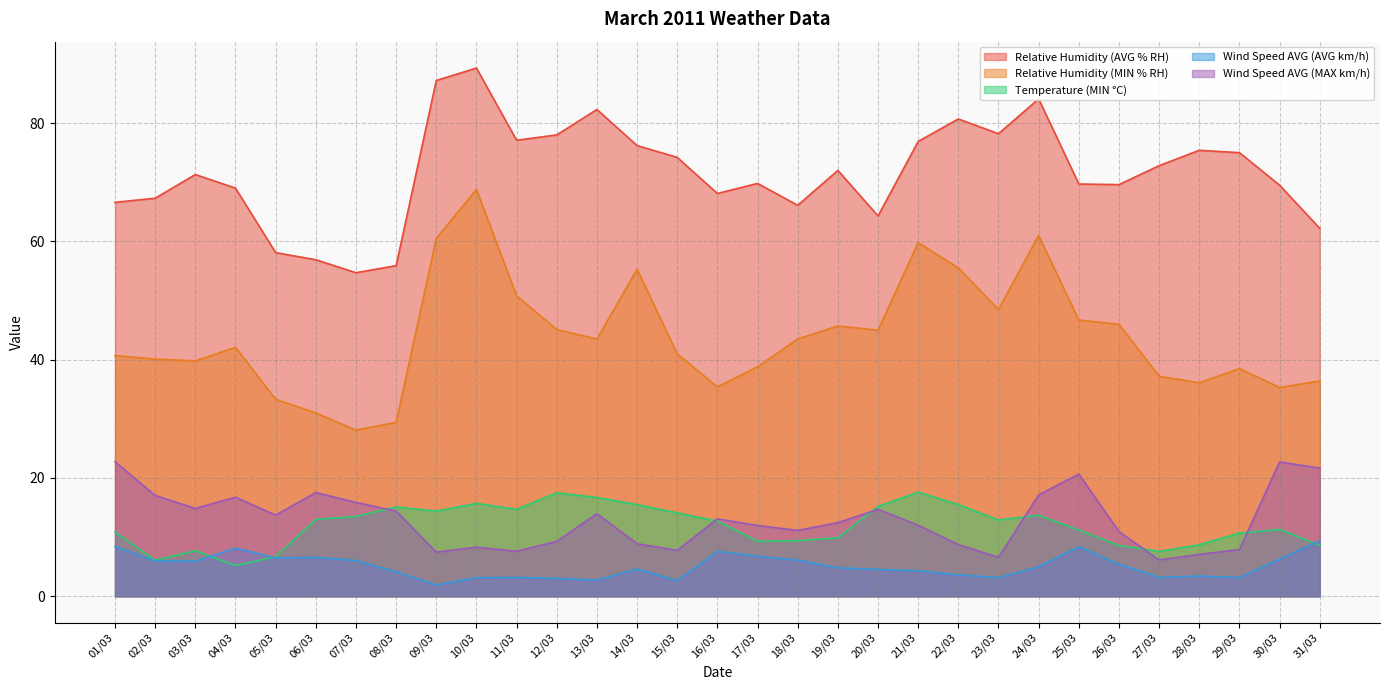

Reading left to right, what are all the values shown in this chart?

Relative Humidity (AVG % RH): 01/03=66.6	02/03=67.3	03/03=71.3	04/03=69.0	05/03=58.1	06/03=56.9	07/03=54.7	08/03=55.9	09/03=87.2	10/03=89.3	11/03=77.1	12/03=78.0	13/03=82.3	14/03=76.2	15/03=74.2	16/03=68.1	17/03=69.8	18/03=66.1	19/03=72.0	20/03=64.3	21/03=76.9	22/03=80.7	23/03=78.2	24/03=84.1	25/03=69.7	26/03=69.6	27/03=72.8	28/03=75.4	29/03=75.0	30/03=69.5	31/03=62.2
Relative Humidity (MIN % RH): 01/03=40.7	02/03=40.1	03/03=39.8	04/03=42.1	05/03=33.3	06/03=31.0	07/03=28.1	08/03=29.4	09/03=60.5	10/03=68.8	11/03=50.8	12/03=45.1	13/03=43.5	14/03=55.3	15/03=41.0	16/03=35.4	17/03=38.8	18/03=43.5	19/03=45.7	20/03=45.0	21/03=59.8	22/03=55.5	23/03=48.5	24/03=61.0	25/03=46.7	26/03=46.0	27/03=37.2	28/03=36.1	29/03=38.5	30/03=35.3	31/03=36.4
Temperature (MIN °C): 01/03=10.9	02/03=6.1	03/03=7.7	04/03=5.2	05/03=6.7	06/03=13.0	07/03=13.5	08/03=15.1	09/03=14.4	10/03=15.7	11/03=14.7	12/03=17.5	13/03=16.7	14/03=15.5	15/03=14.1	16/03=12.7	17/03=9.3	18/03=9.4	19/03=9.9	20/03=15.2	21/03=17.6	22/03=15.5	23/03=12.9	24/03=13.7	25/03=11.2	26/03=8.6	27/03=7.6	28/03=8.7	29/03=10.7	30/03=11.3	31/03=8.6
Wind Speed AVG (AVG km/h): 01/03=8.4	02/03=6.0	03/03=5.9	04/03=8.2	05/03=6.5	06/03=6.6	07/03=6.0	08/03=4.1	09/03=1.9	10/03=3.1	11/03=3.2	12/03=3.0	13/03=2.7	14/03=4.6	15/03=2.7	16/03=7.6	17/03=6.8	18/03=6.1	19/03=4.8	20/03=4.5	21/03=4.3	22/03=3.6	23/03=3.2	24/03=5.0	25/03=8.4	26/03=5.4	27/03=3.2	28/03=3.4	29/03=3.1	30/03=6.3	31/03=9.4
Wind Speed AVG (MAX km/h): 01/03=22.8	02/03=17.1	03/03=14.8	04/03=16.8	05/03=13.7	06/03=17.5	07/03=15.9	08/03=14.4	09/03=7.5	10/03=8.3	11/03=7.6	12/03=9.3	13/03=14.0	14/03=8.9	15/03=7.8	16/03=13.1	17/03=12.0	18/03=11.1	19/03=12.4	20/03=14.7	21/03=12.0	22/03=8.7	23/03=6.6	24/03=17.1	25/03=20.7	26/03=10.9	27/03=6.2	28/03=7.1	29/03=7.9	30/03=22.7	31/03=21.7